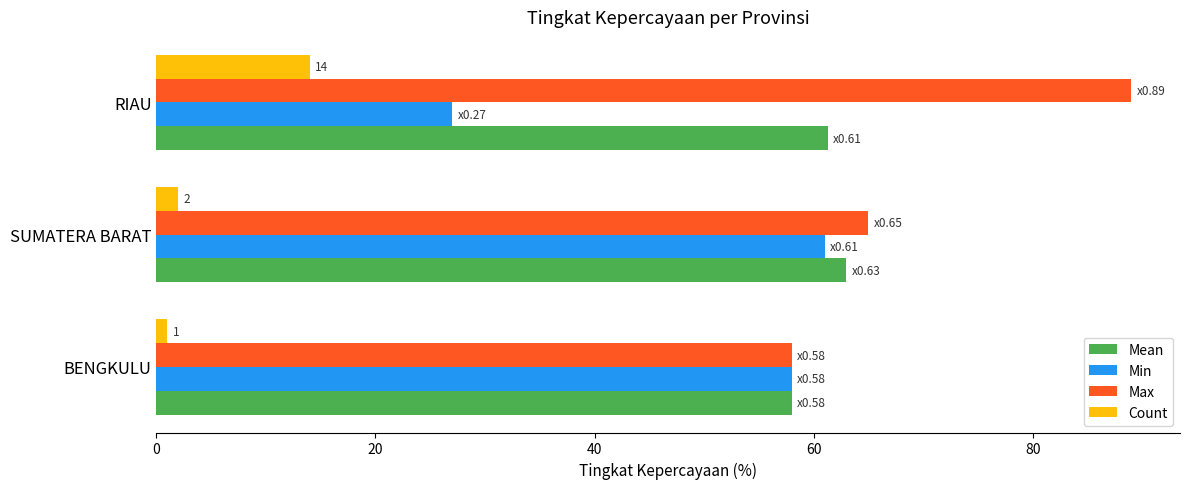

What is the average value of the Min series?

48.7